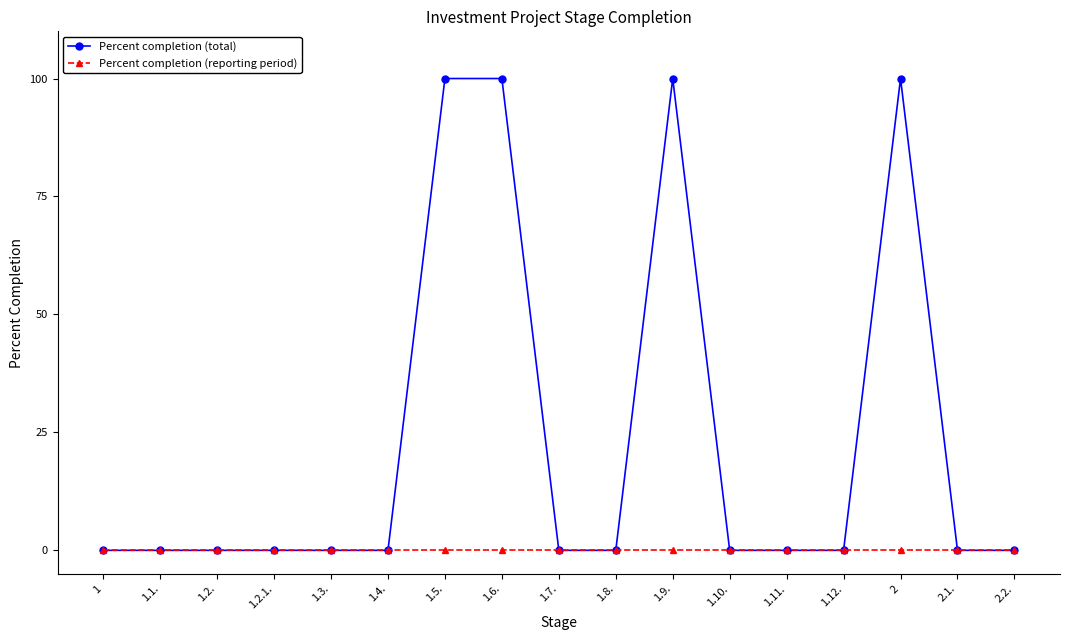

Rank the series by their maximum value, from lowest to highest.

Percent completion (reporting period), Percent completion (total)